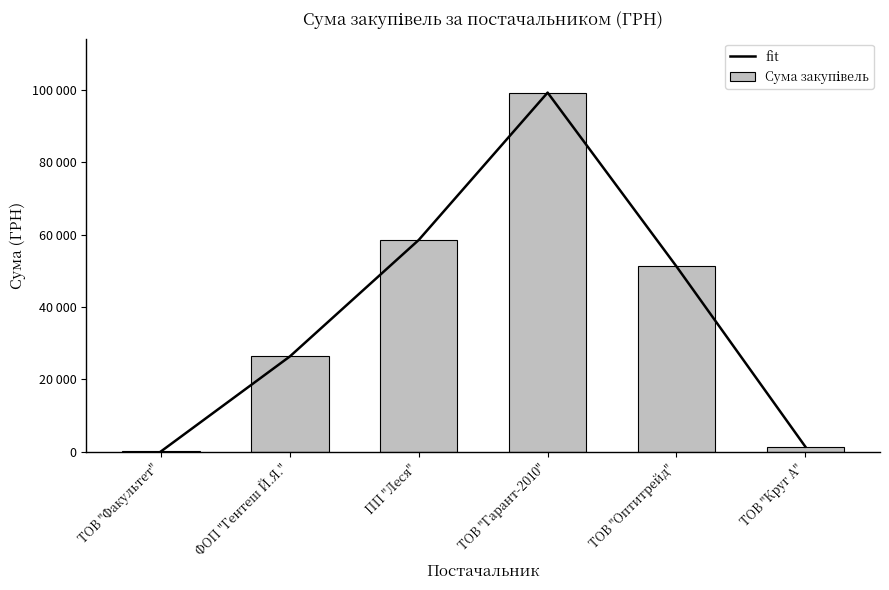

What is the difference between the Сума закупівель values at ТОВ "Факультет" and ТОВ "Круг А"?

1294.2